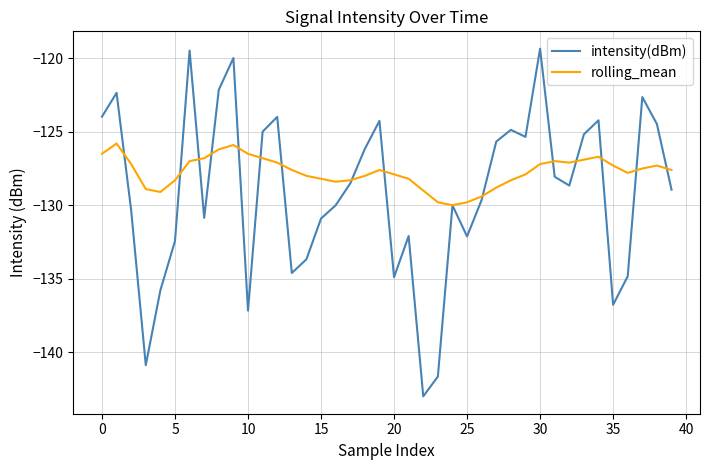

Which series has the largest total across all categories?

rolling_mean